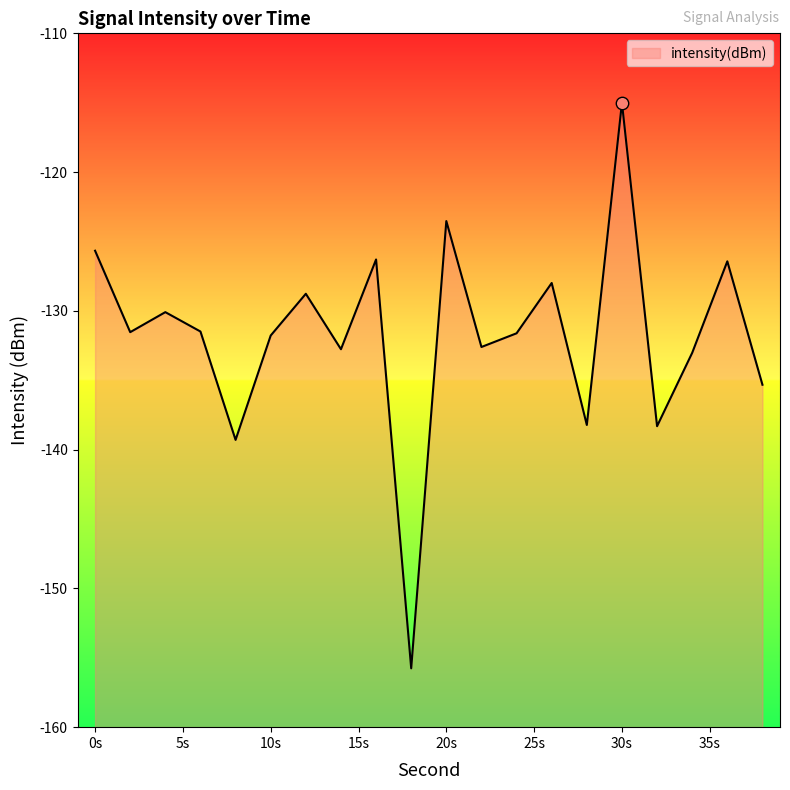

Which has a higher value, 38 or 32?

38